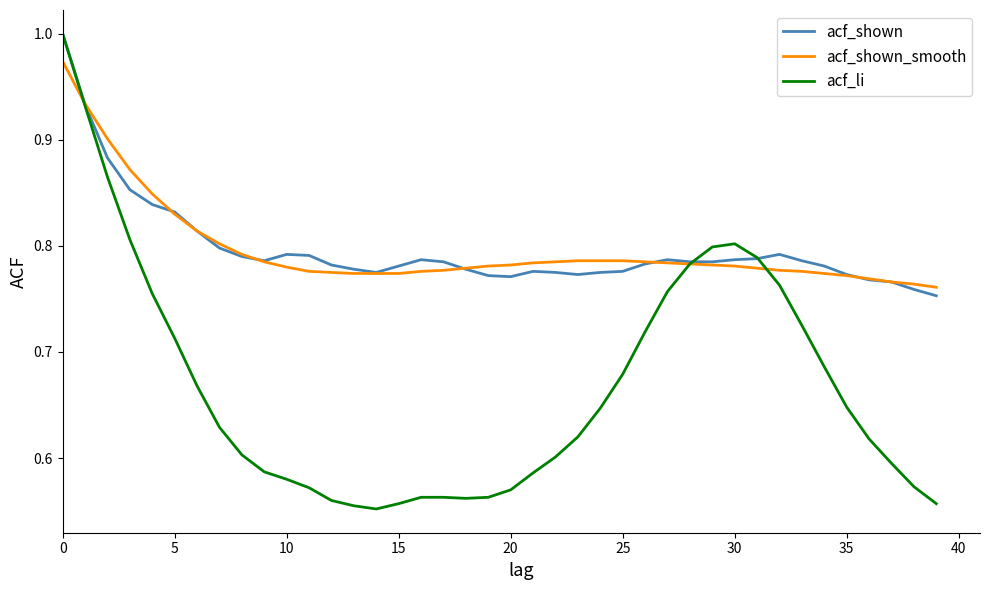

What are all the series names shown in the legend?

acf_shown, acf_shown_smooth, acf_li